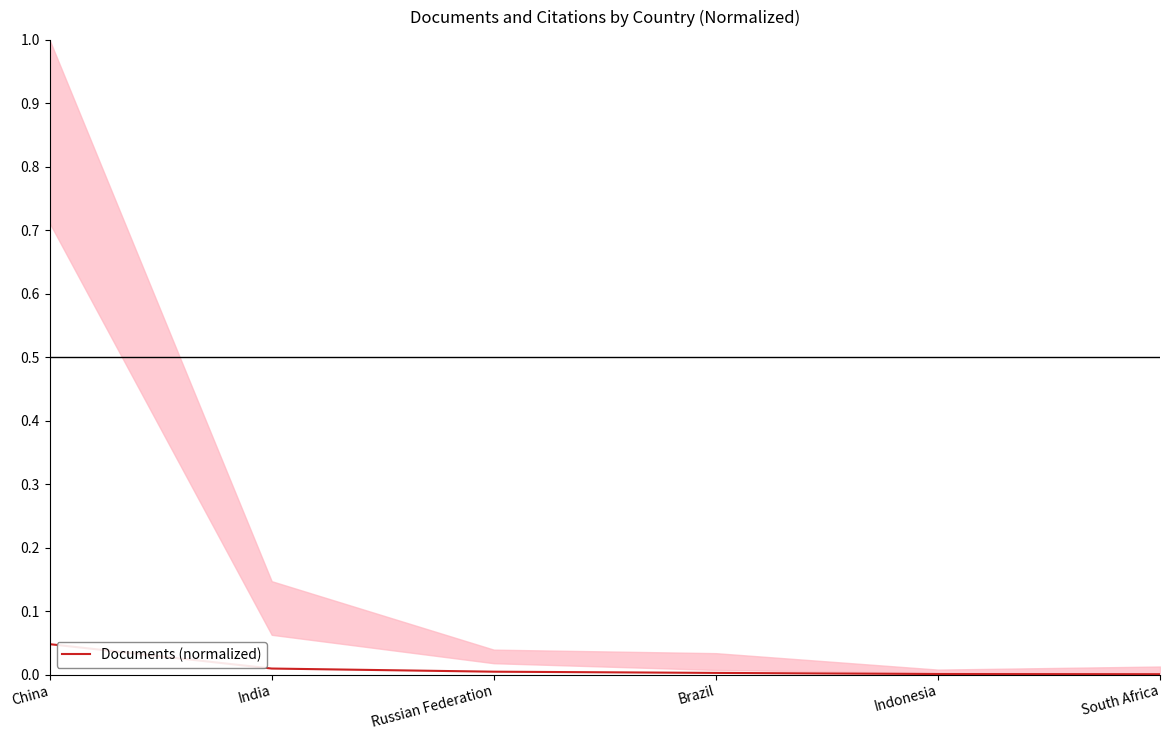

Rank the categories by value from highest to lowest.

China, India, Russian Federation, Brazil, Indonesia, South Africa